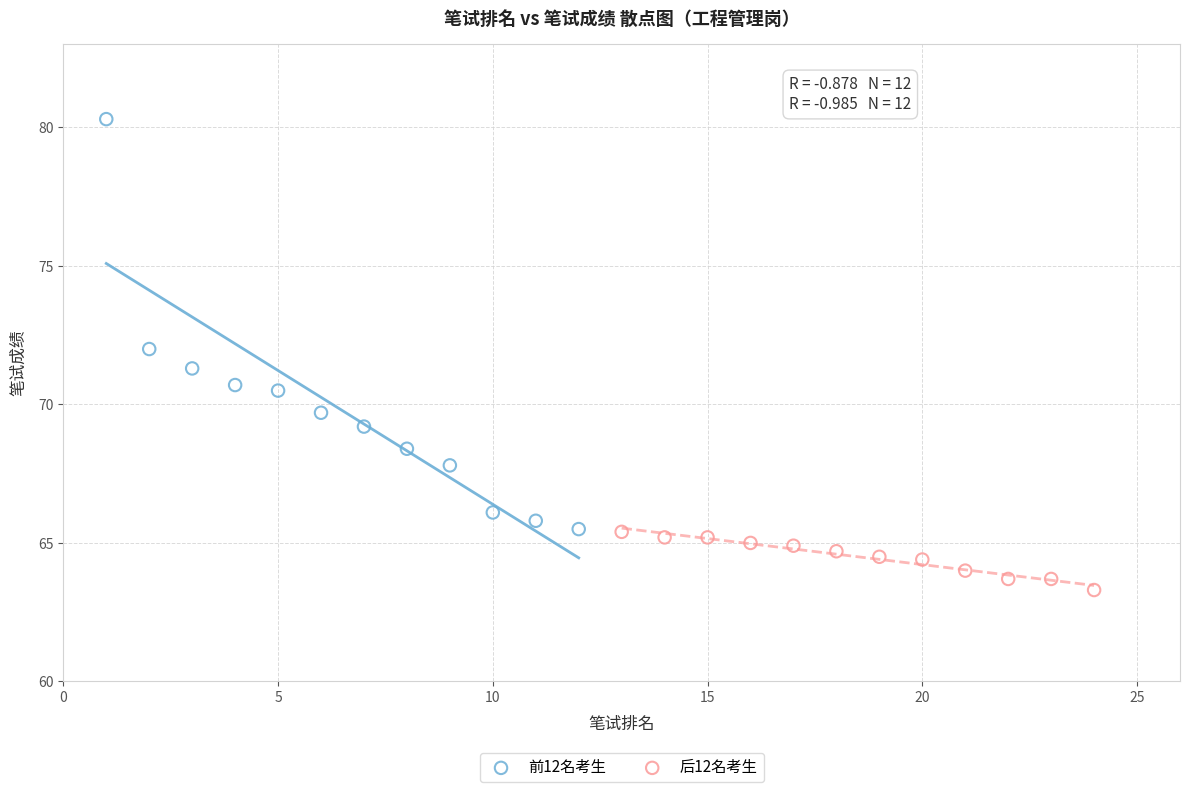

Which series contains the highest Y value?

前12名考生